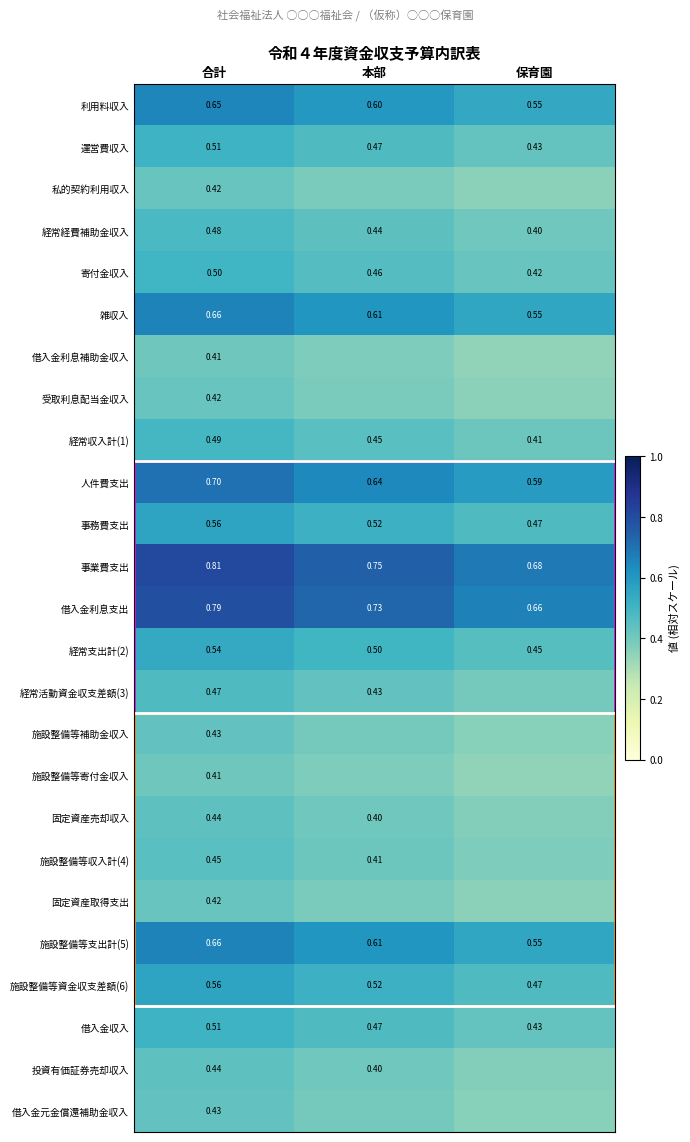

Rank the categories by 借入金利息支出 value from highest to lowest.

合計, 本部, 保育園